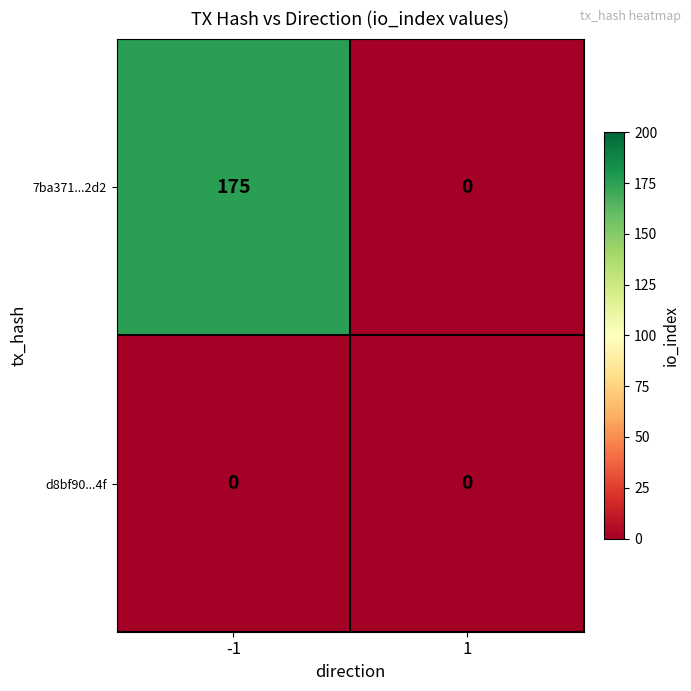

Reading right to left, extract all data points from this chart.

7ba371...2d2: 0	175
d8bf90...4f: 0	0